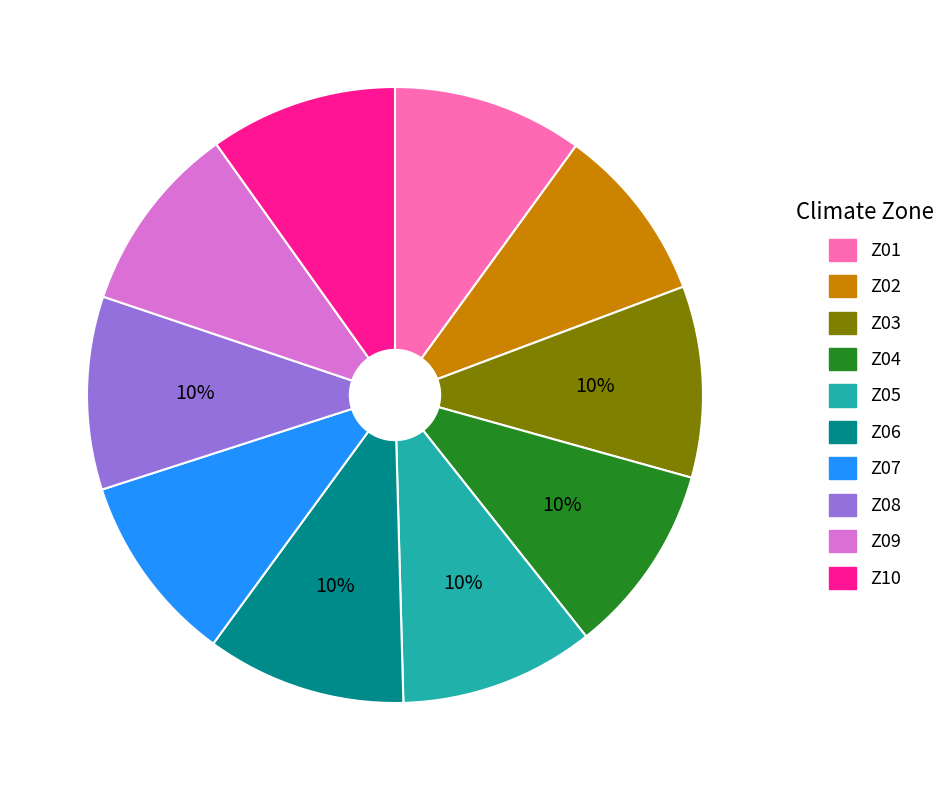

To the nearest percent, what is the combined percentage of Z04 and Z10?

20%